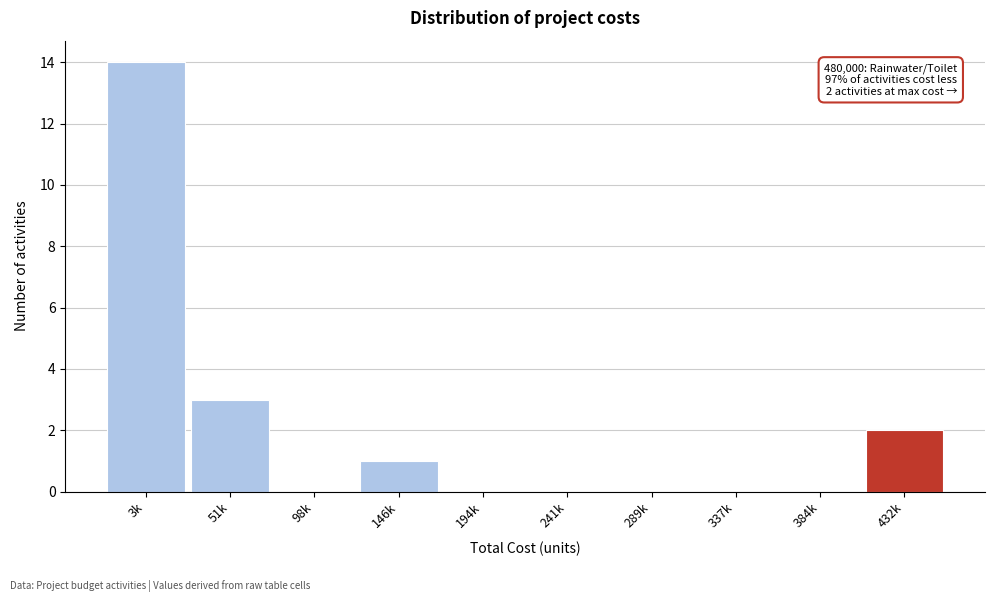

Reading left to right, extract all data points from this chart.

3k=14	51k=3	98k=0	146k=1	194k=0	241k=0	289k=0	337k=0	384k=0	432k=2